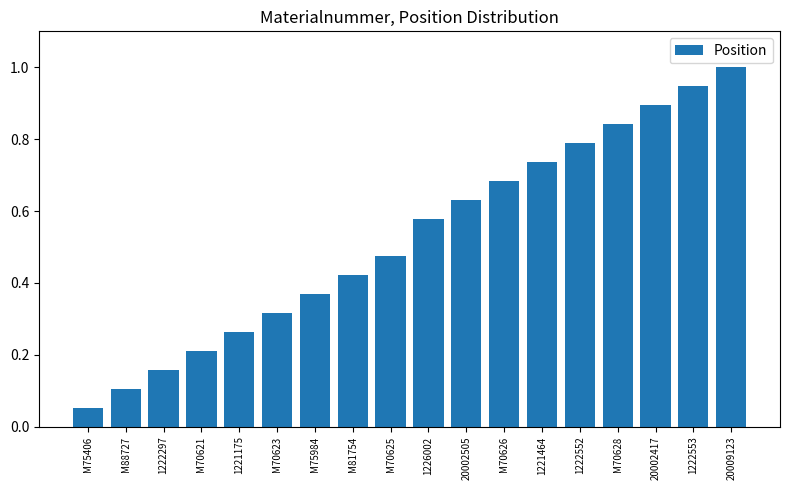

Does the chart contain any negative values?

No